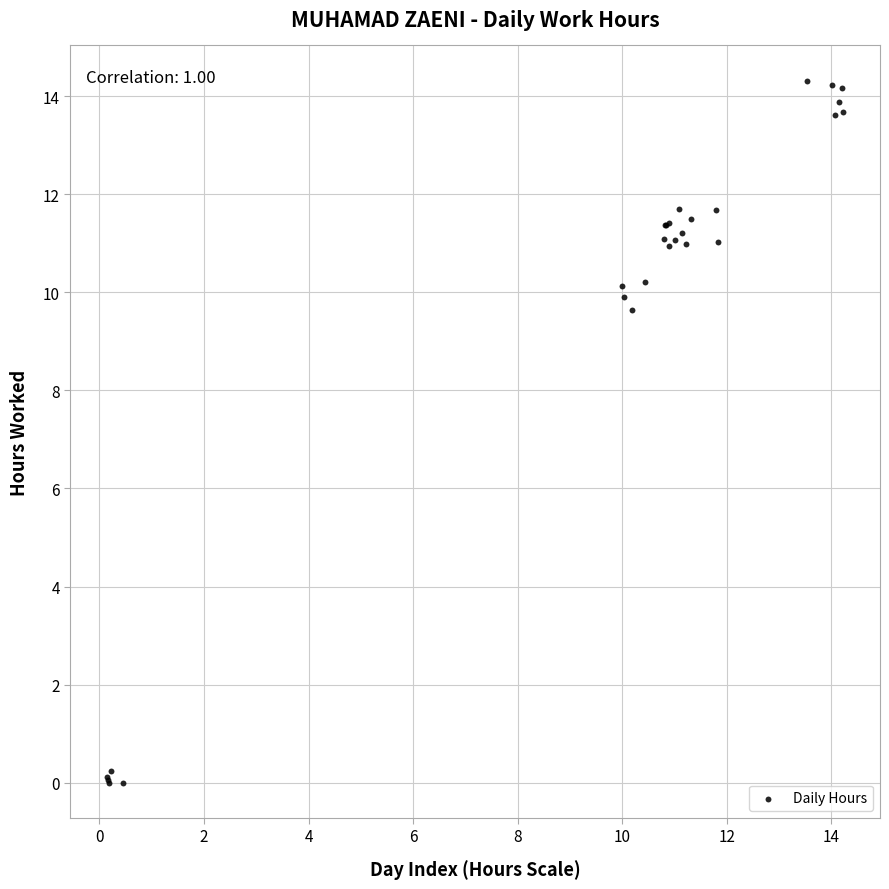

What Y value in the scatter plot is closest to 7?

9.6